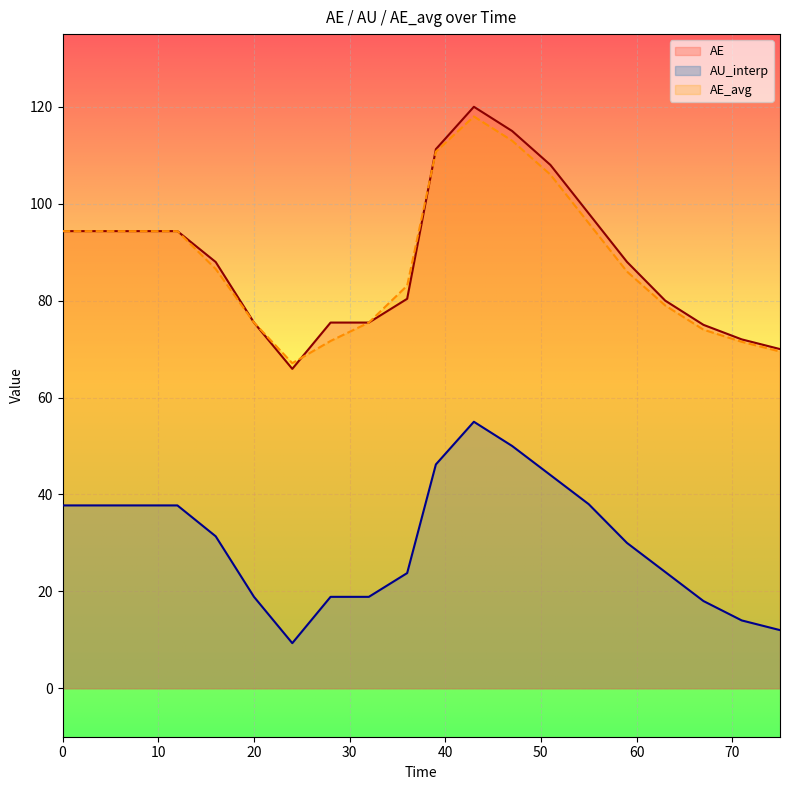

What is the maximum value for AE?

120.0